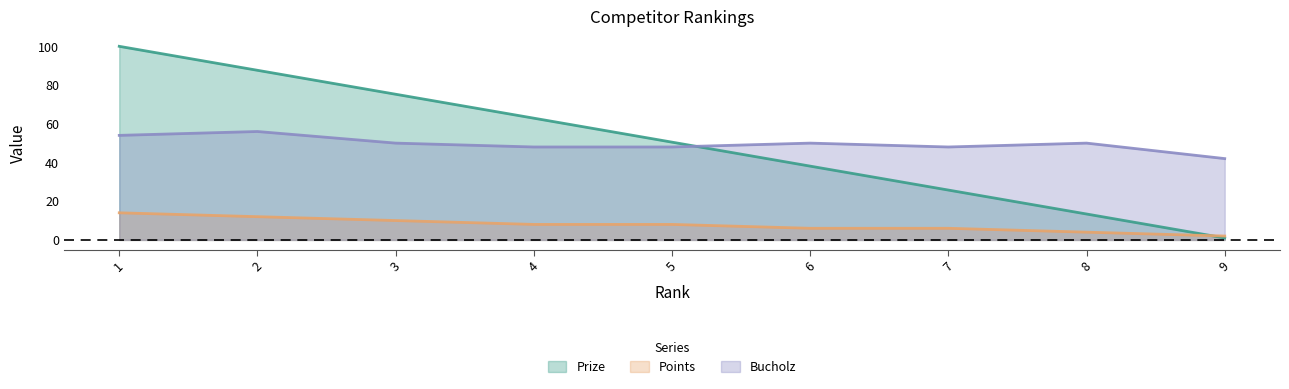

True or false: Points has a value of 3.9 at 3.

False